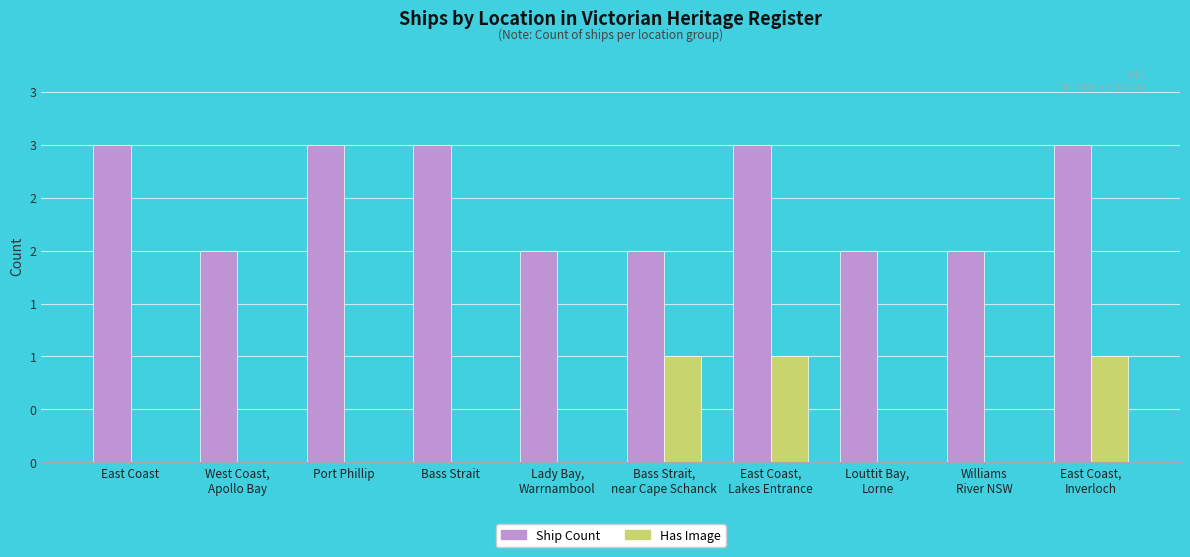

At how many categories does at least one series exceed 0?

10